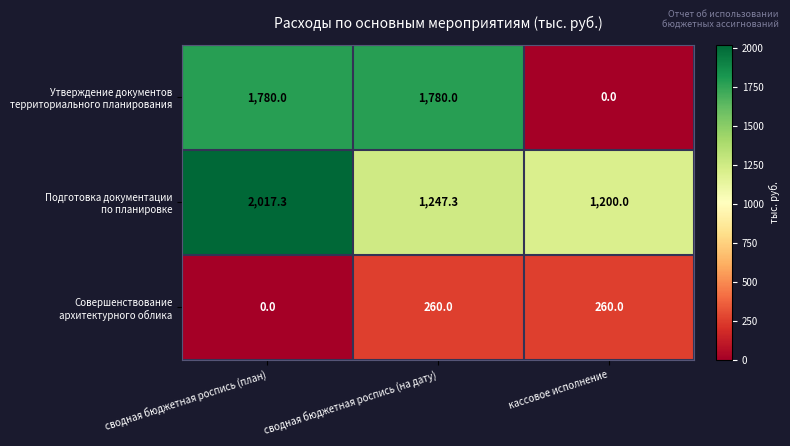

What is the greatest value displayed?

2017.3